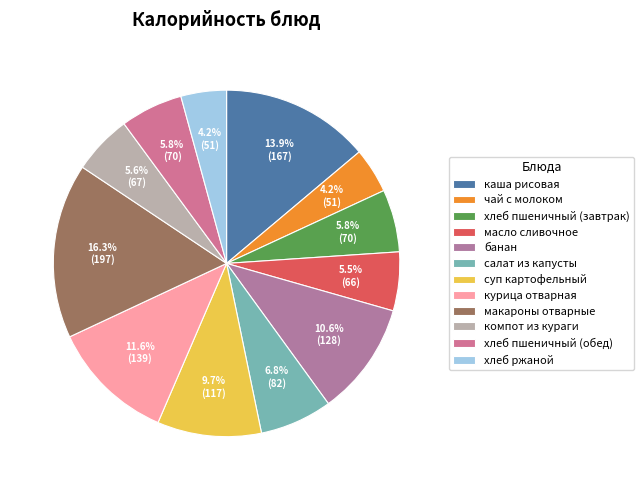

To the nearest percent, what is the combined percentage of суп картофельный and чай с молоком?

14%